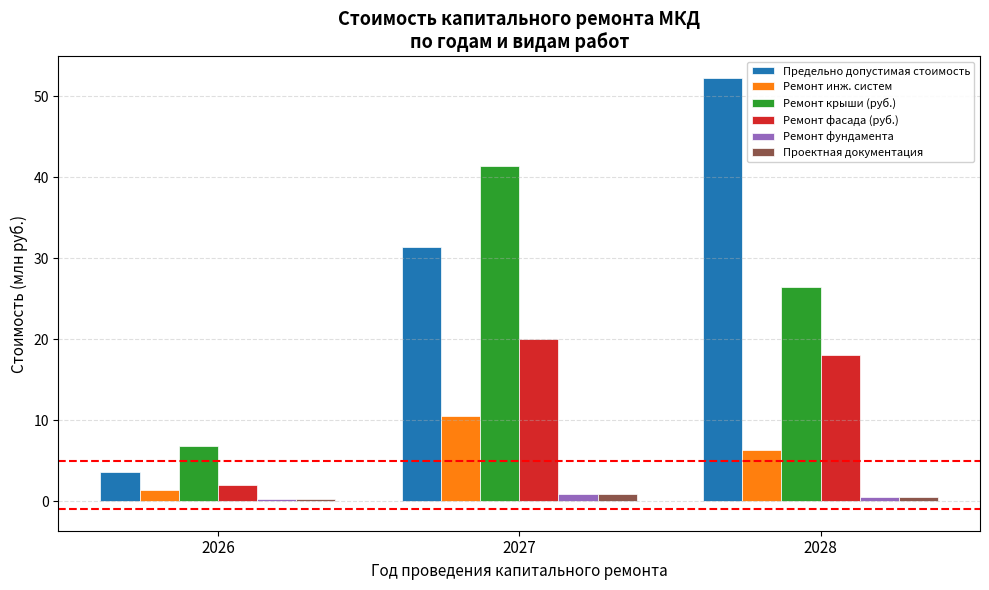

What is the average value of the Ремонт фундамента series?

0.5